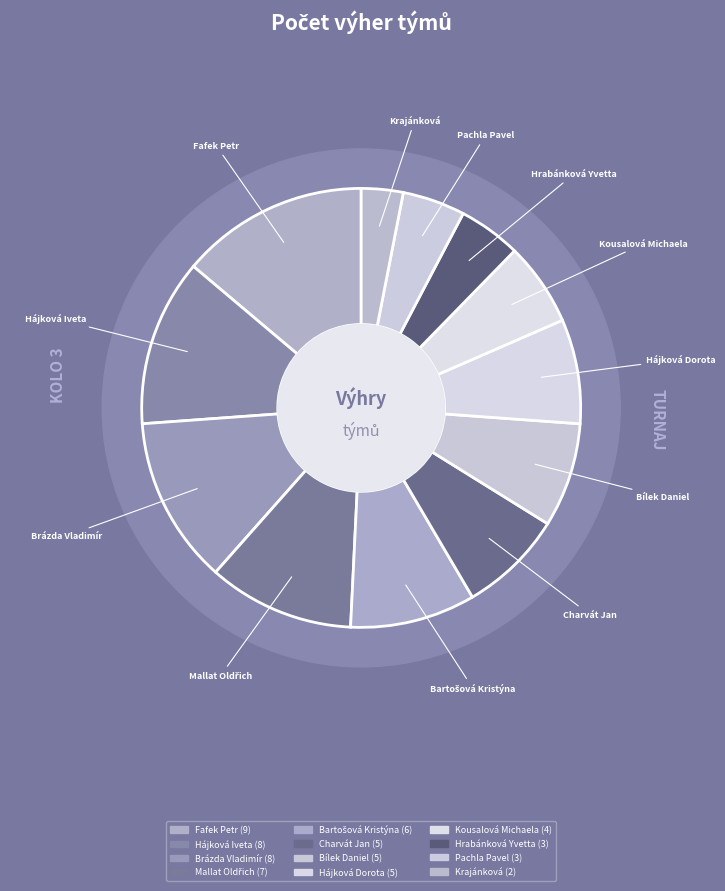

The PEK Stolín - Hájková Dorota slice represents 8% of the pie. True or false?

True